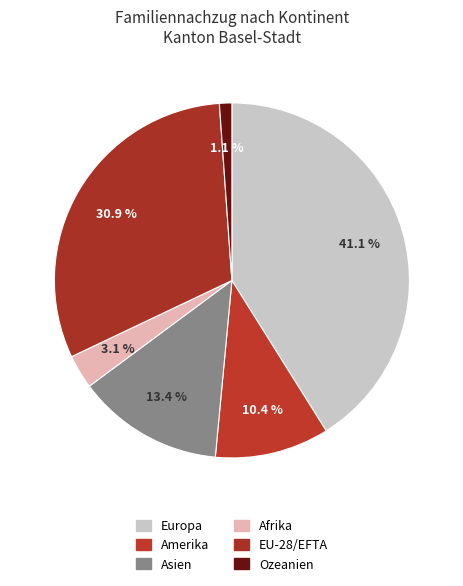

How many slices are in this pie chart?

6